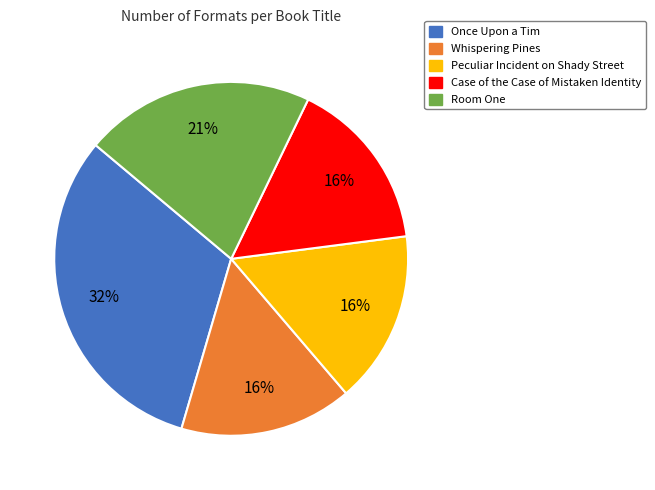

How many segments does this pie chart have?

5